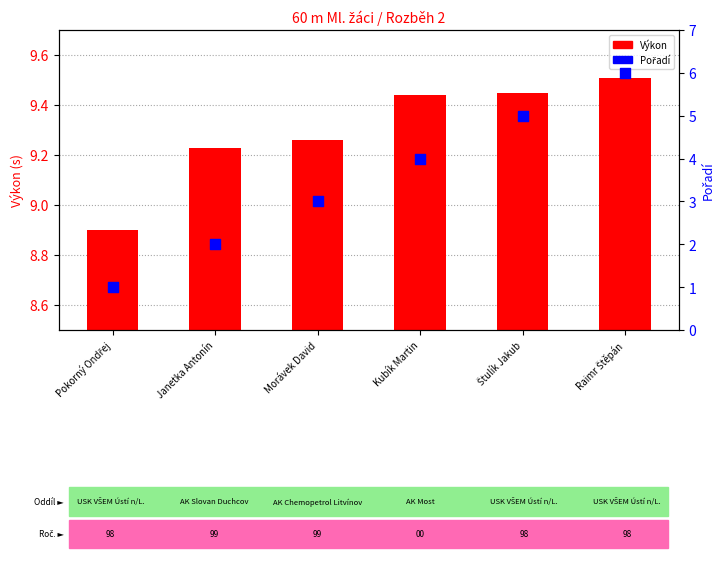

Which series contains the highest Y value?

Výkon